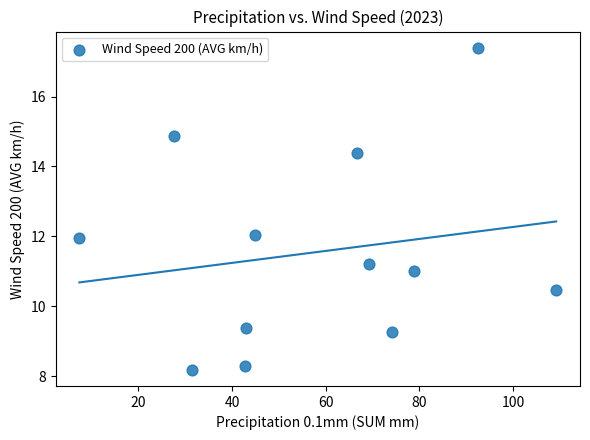

What is the average Y value?

11.5